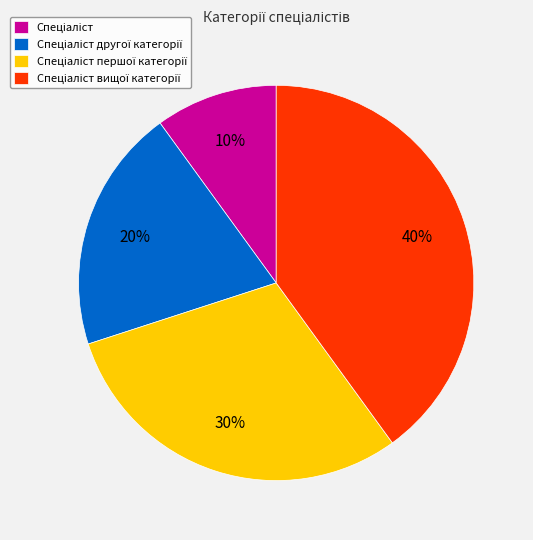

To the nearest percent, what is the difference between the largest and smallest slice percentages?

30%